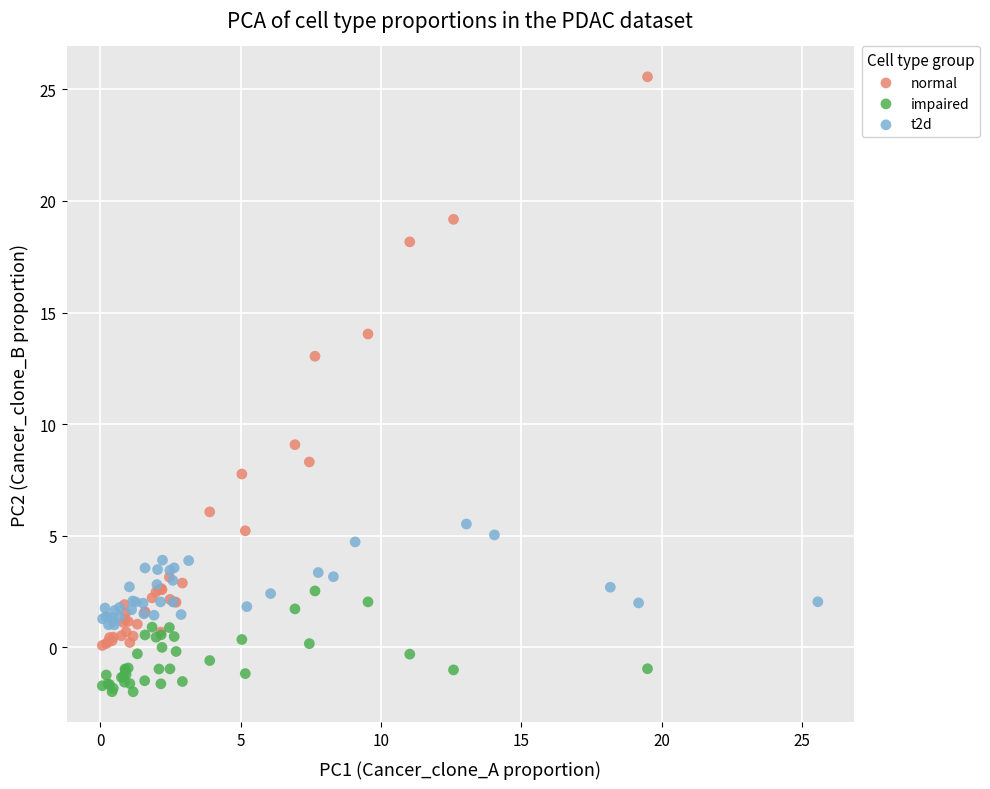

Which series contains the highest Y value?

normal